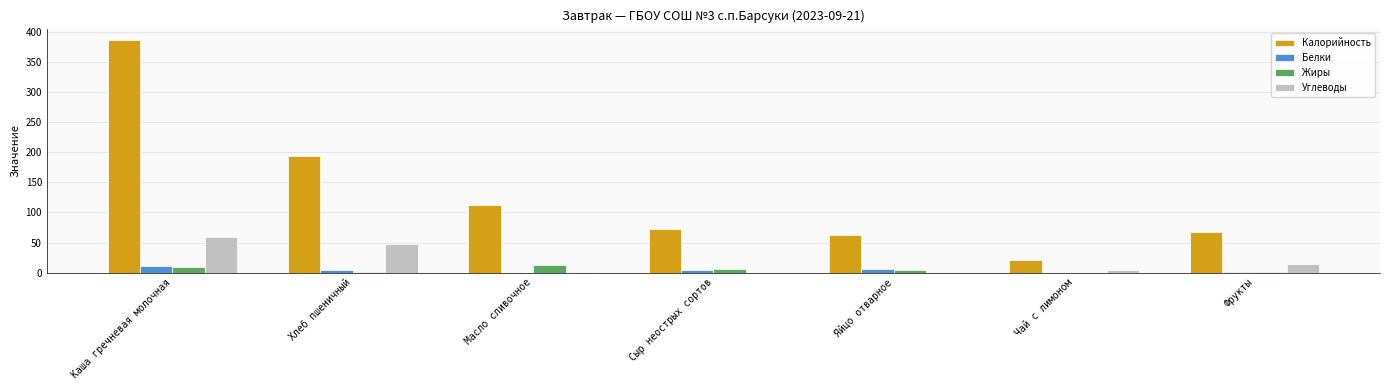

What are all the series names shown in the legend?

Калорийность, Белки, Жиры, Углеводы